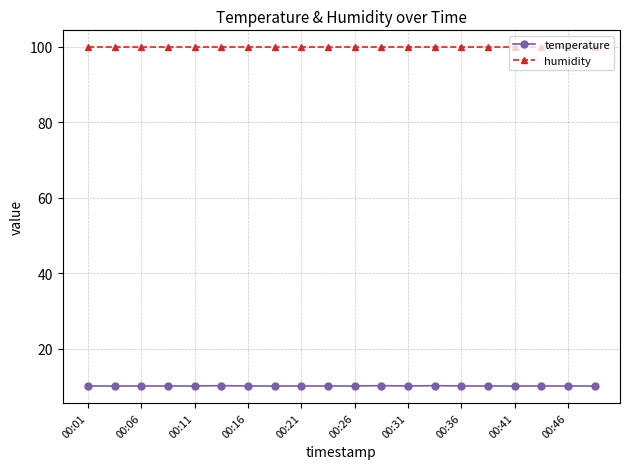

Does the chart have visible grid lines?

Yes